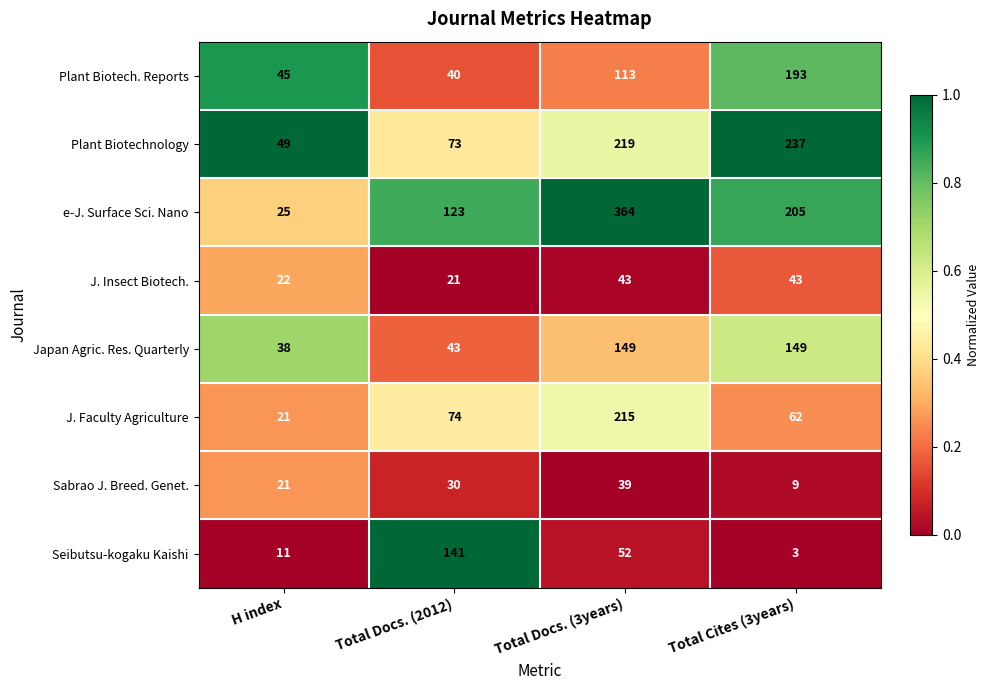

The J. Insect Biotech. series shows 43 at Total Docs. (3years). True or false?

True